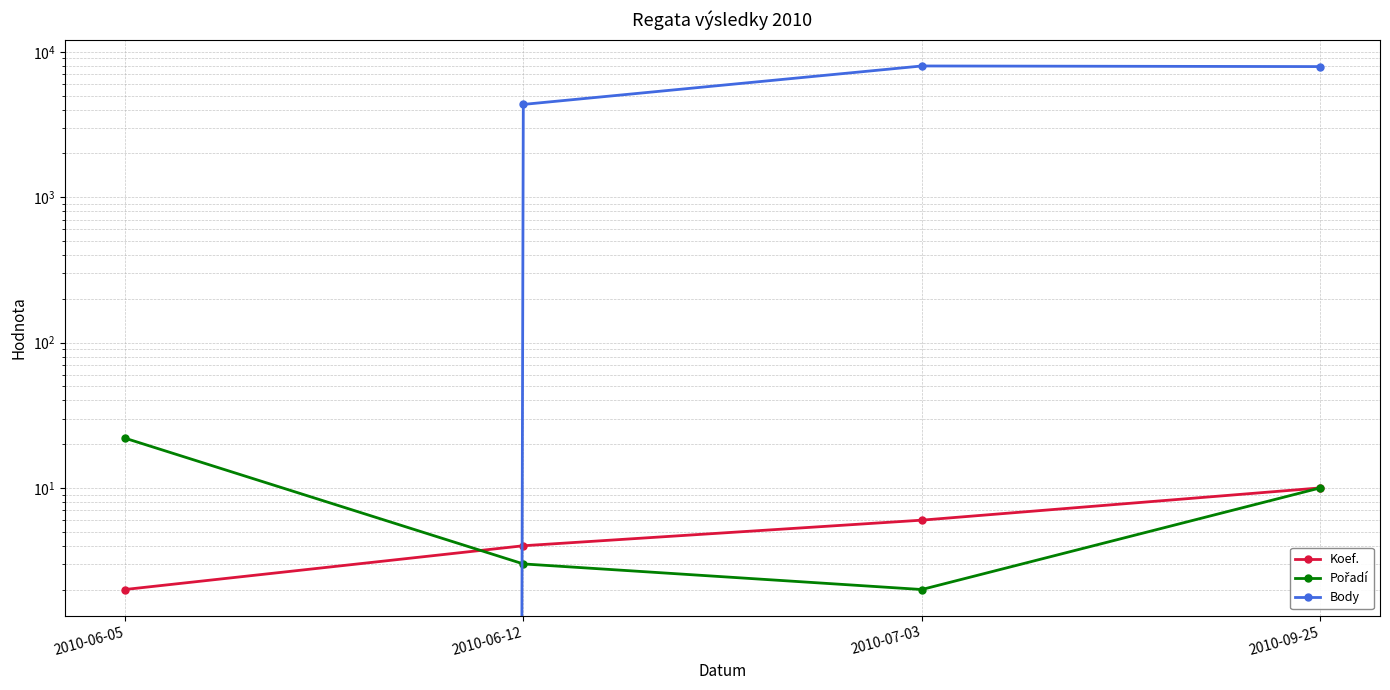

Does the chart display data point markers on the line(s)?

Yes